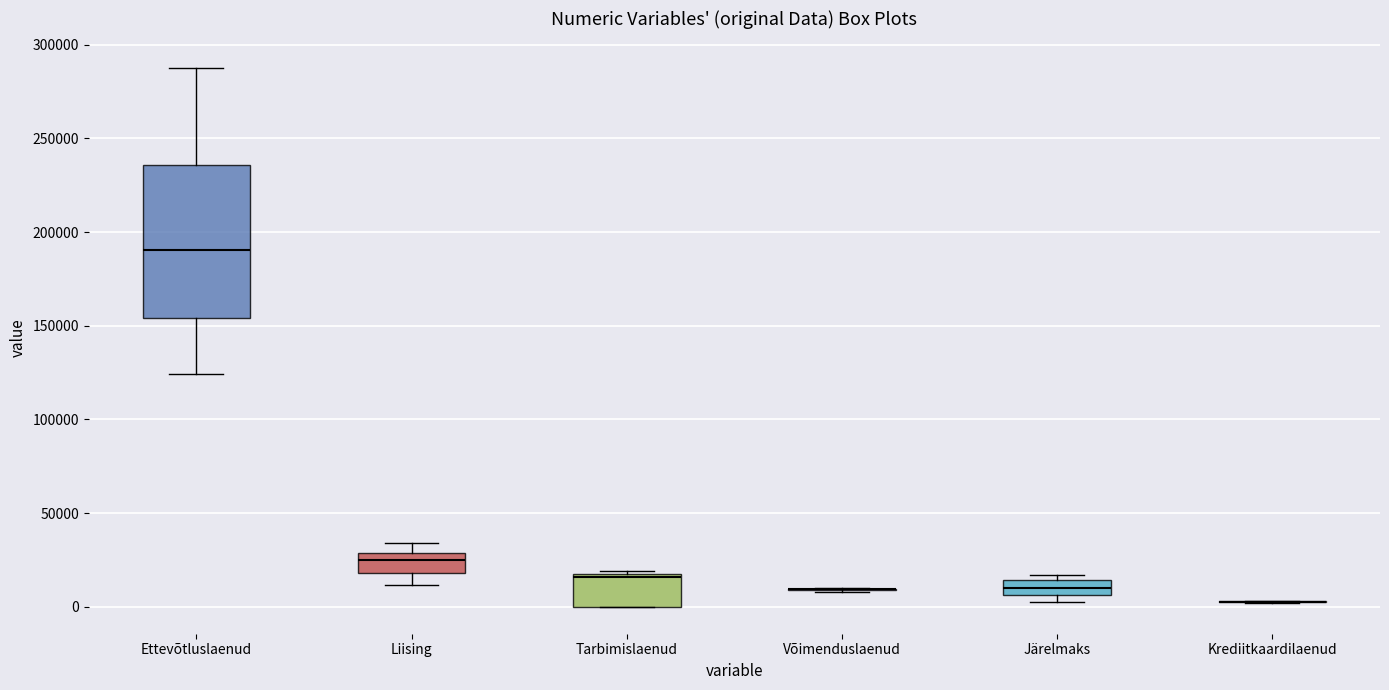

Comparing the boxes themselves (not the whiskers), which one is the tallest?

Ettevõtluslaenud